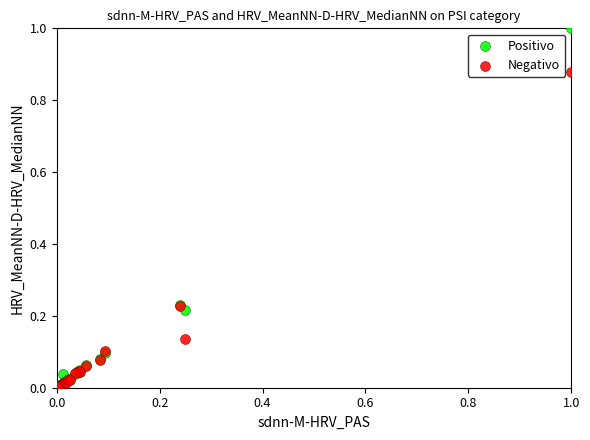

What are all the series names shown in the legend?

Positivo, Negativo